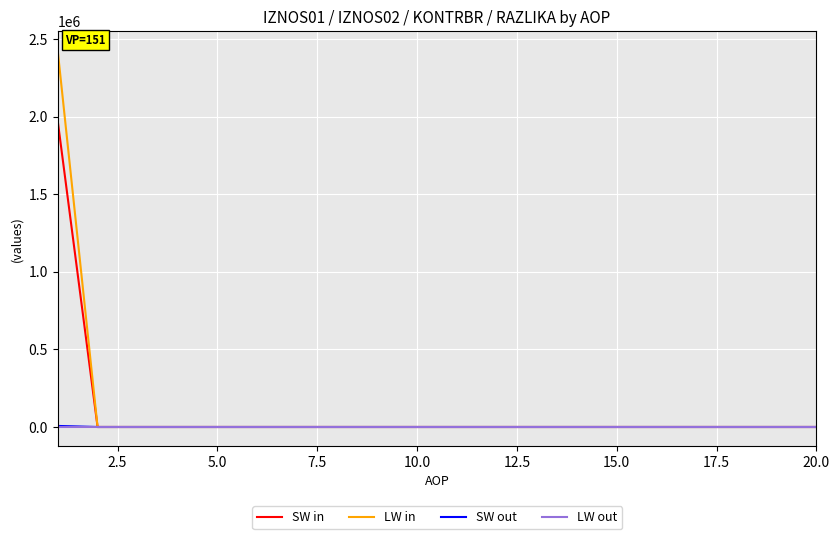

What is the maximum value for SW in?

1975277.8